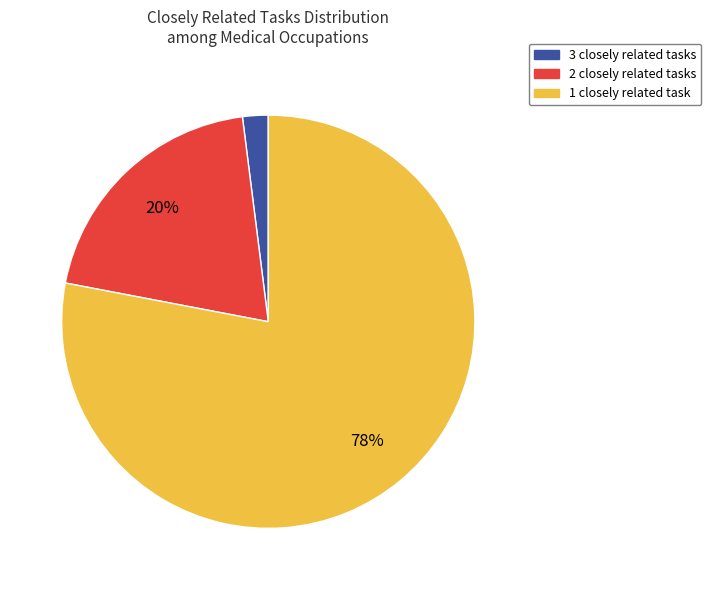

To the nearest percent, what is the difference between the largest and smallest slice percentages?

76%